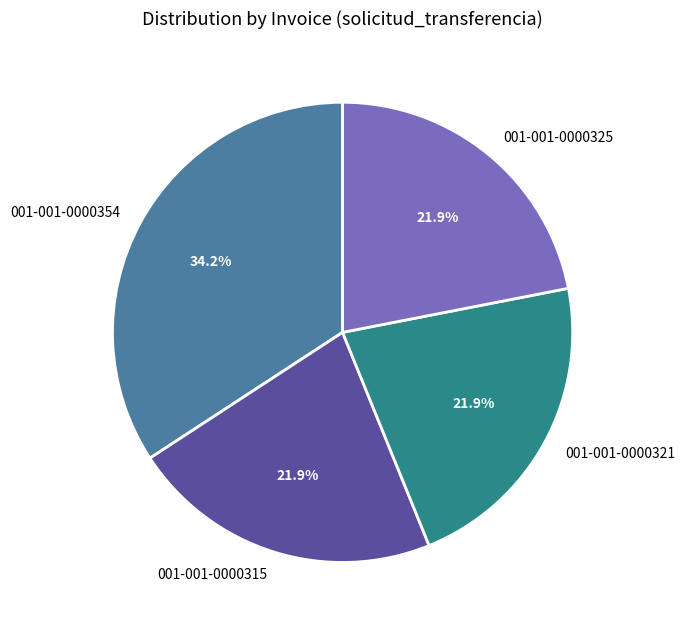

Is there any slice that represents more than half of the pie?

No